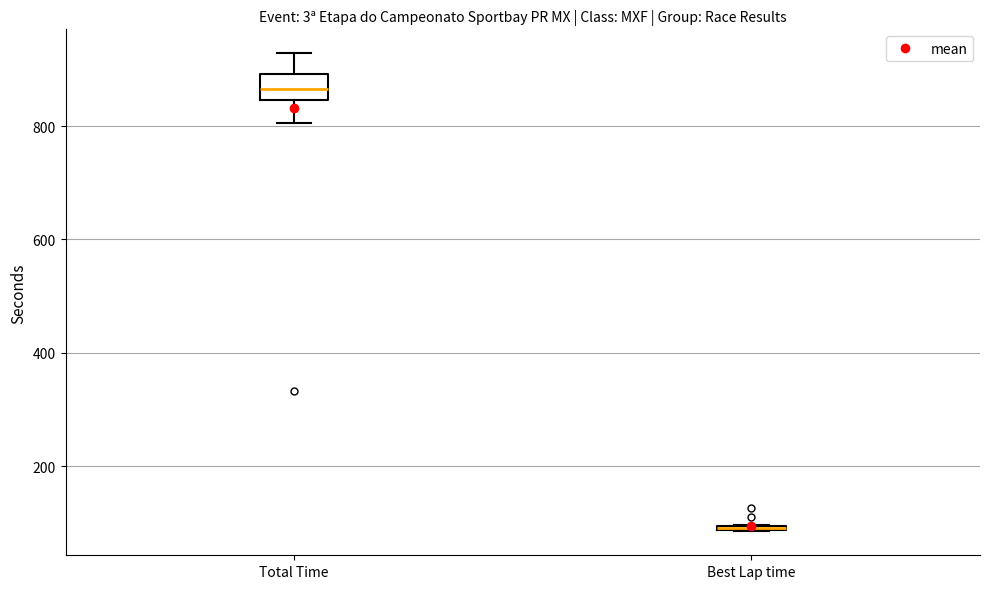

Where is the upper edge of the box for Best Lap time on the y-axis? The values are not printed on the chart, so give them approximately, as read against the axis.

100